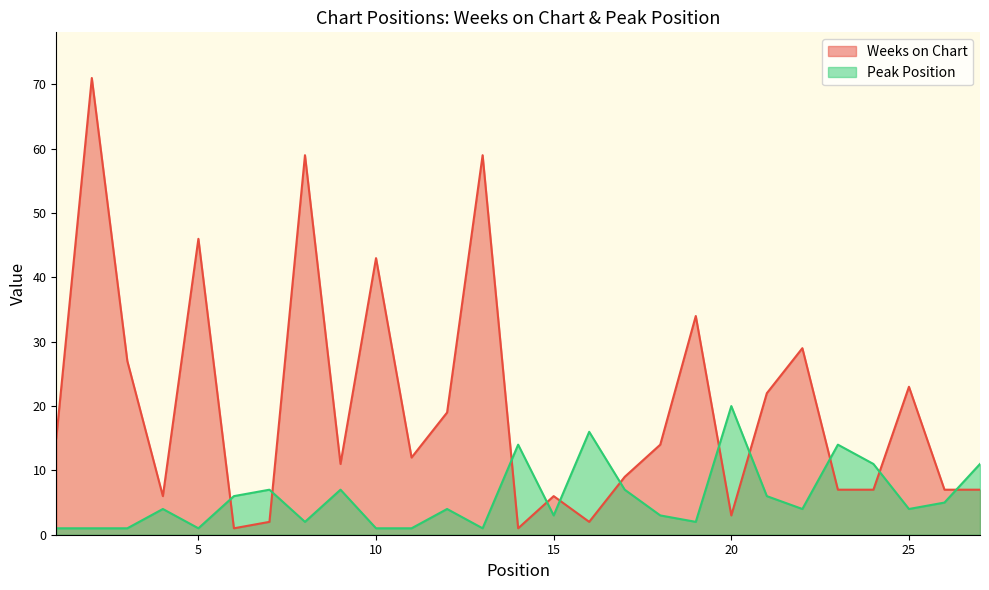

Rank the series by their maximum value, from highest to lowest.

Weeks on Chart, Peak Position